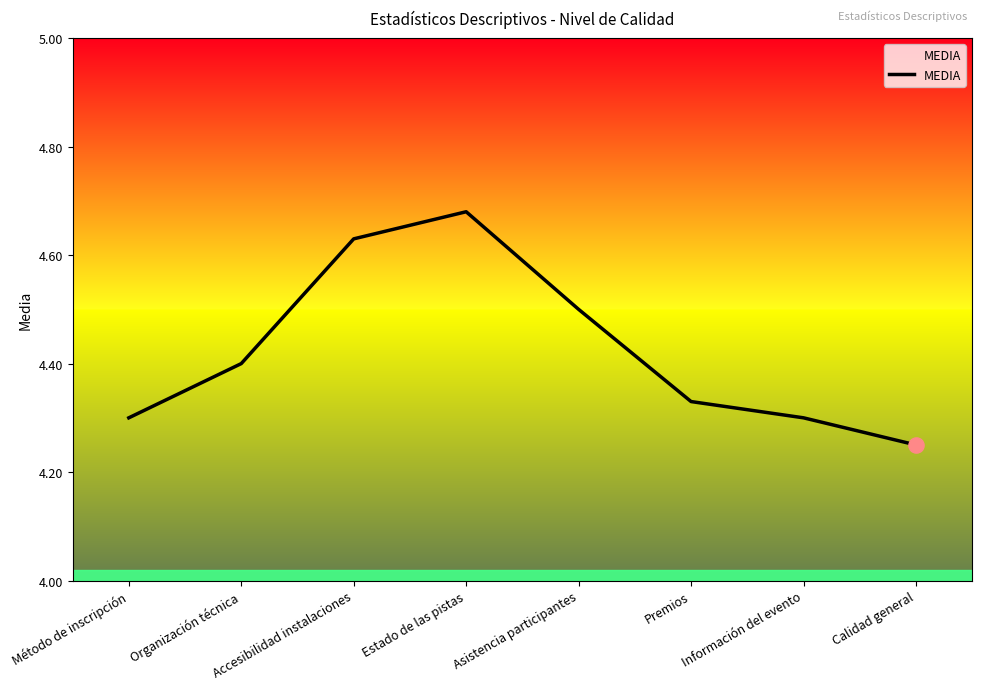

Approximately how many times larger is the value at Accesibilidad instalaciones compared to Información del evento?

1.1